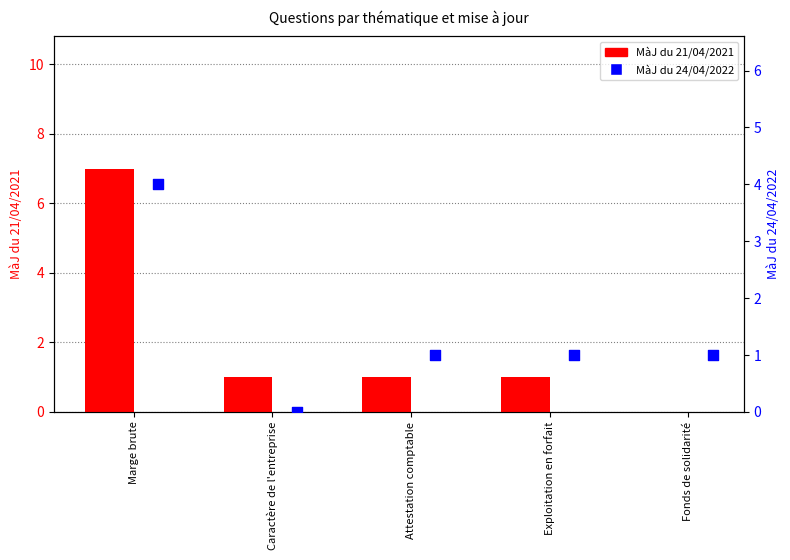

Which series reaches the maximum Y coordinate?

MàJ du 21/04/2021